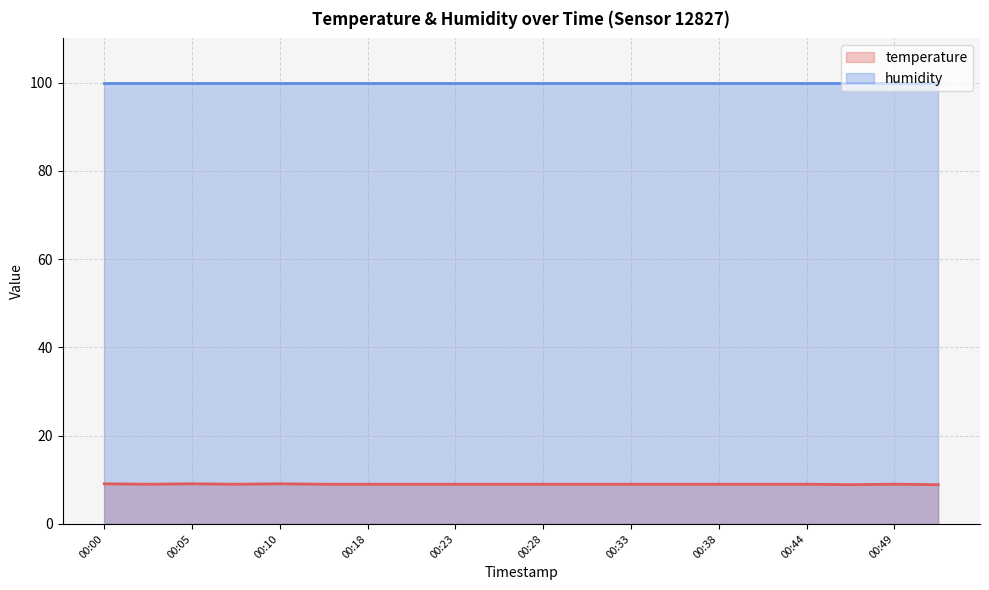

The chart shows a value of 5.1 at 00:07. True or false?

False